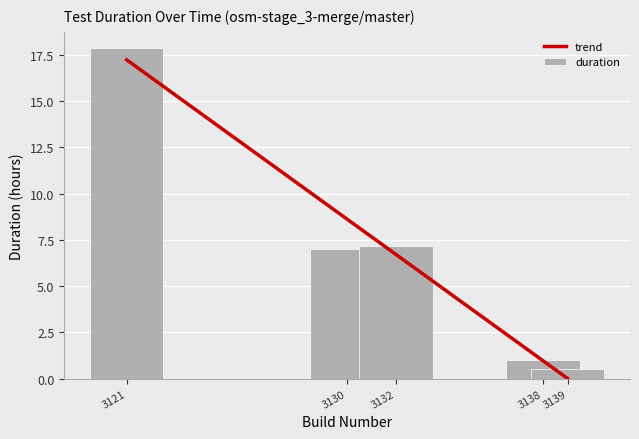

What is the value of the trend bar at the 1st from the left?

17.2